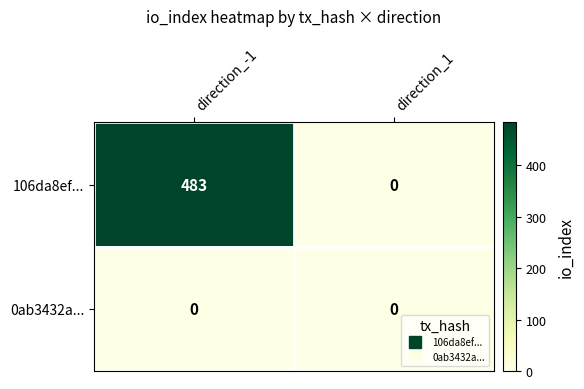

Rank the series by their average value, from lowest to highest.

0ab3432a..., 106da8ef...